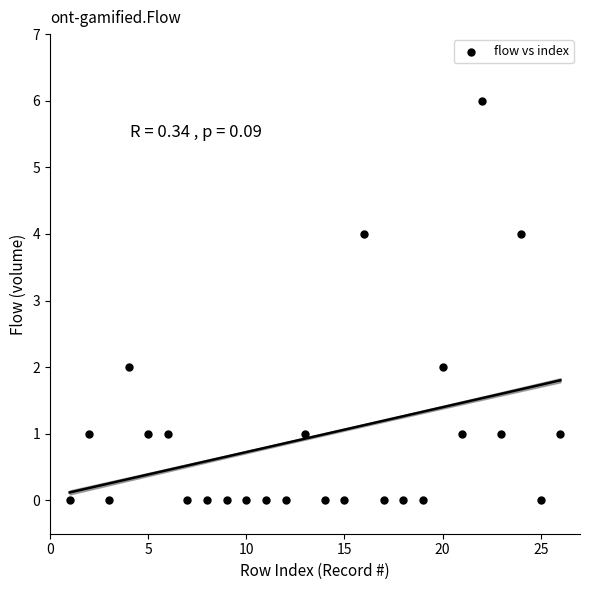

What is the range of X values (max minus min)?

25